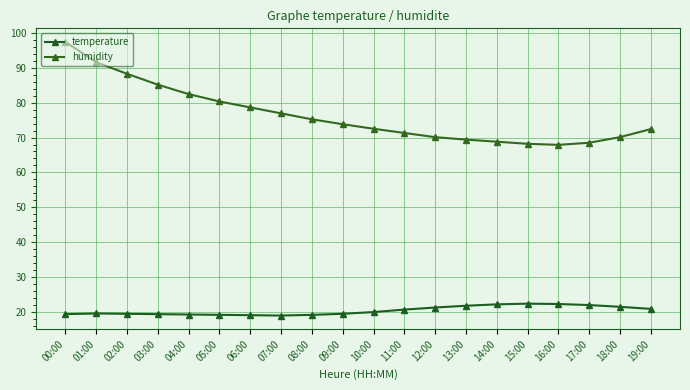

What is the approximate value of humidity at 08:00?

75.2